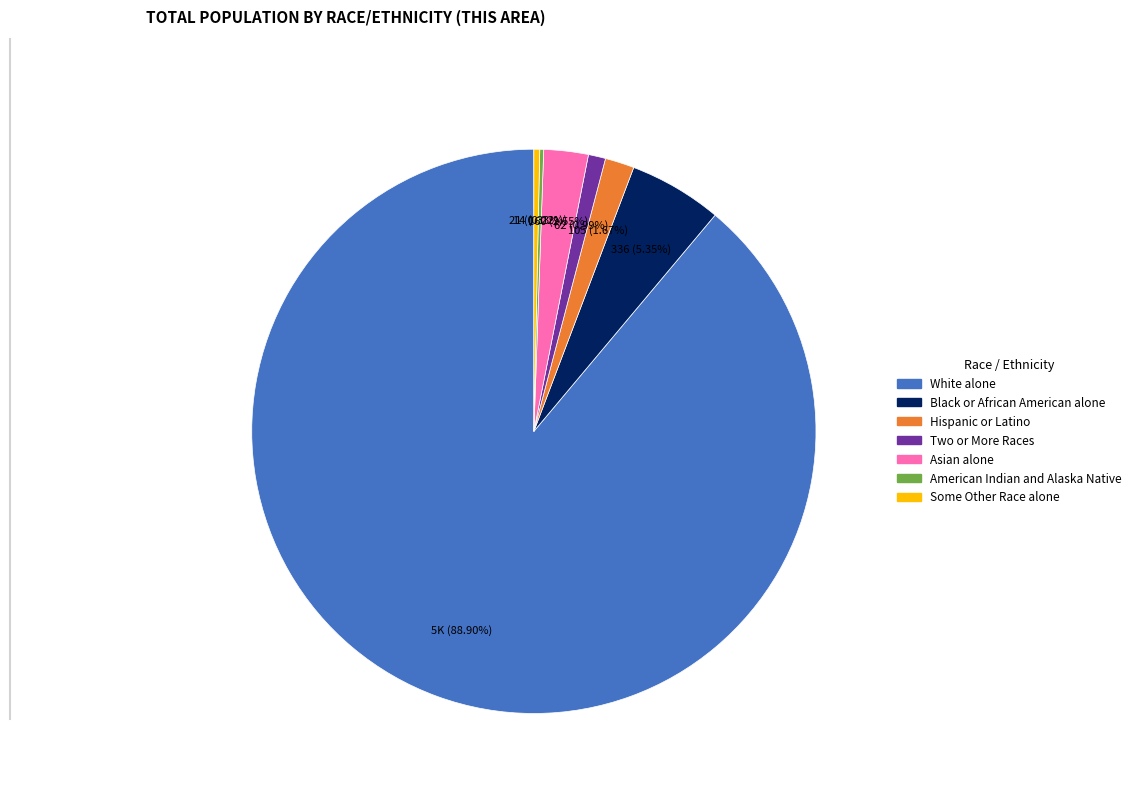

Does any single category account for the majority?

Yes